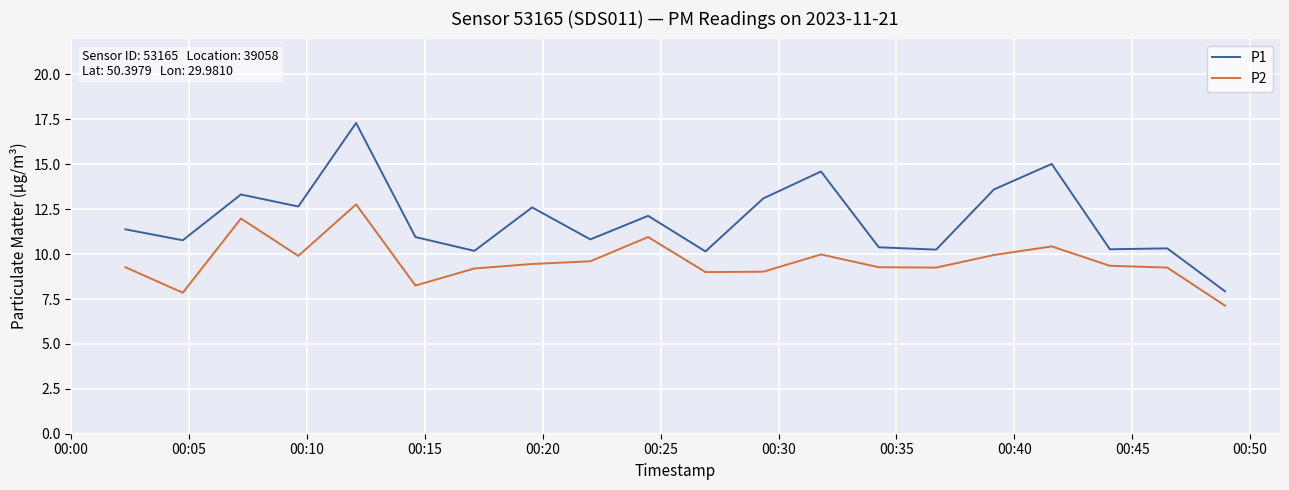

Which series has the largest total across all categories?

P1